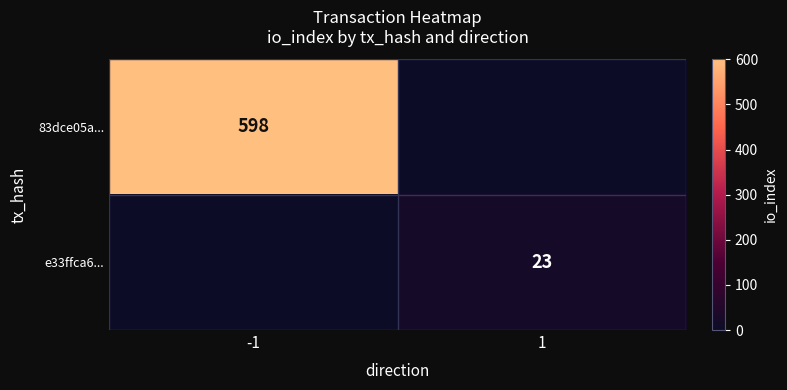

Is it true that e33ffca6... equals 10 at 1?

False